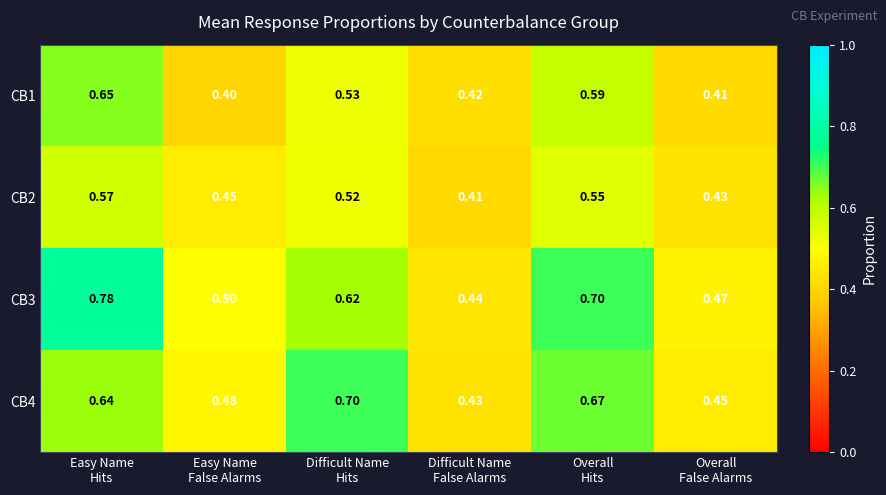

How many categories are shown in the chart?

6